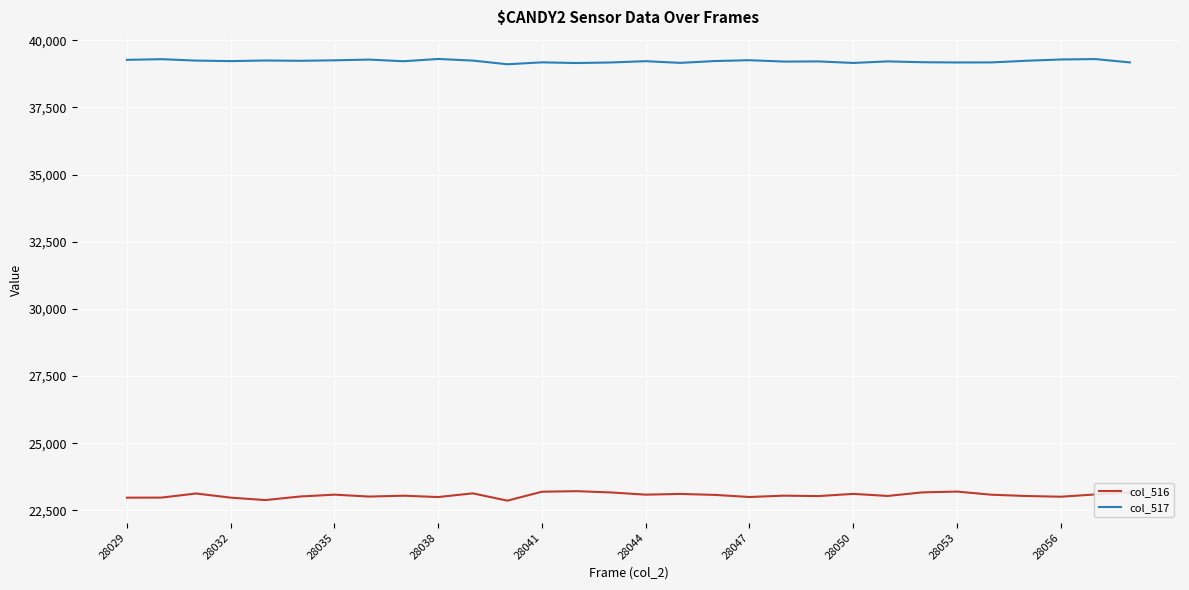

What is the sum of all col_516 values?

692015